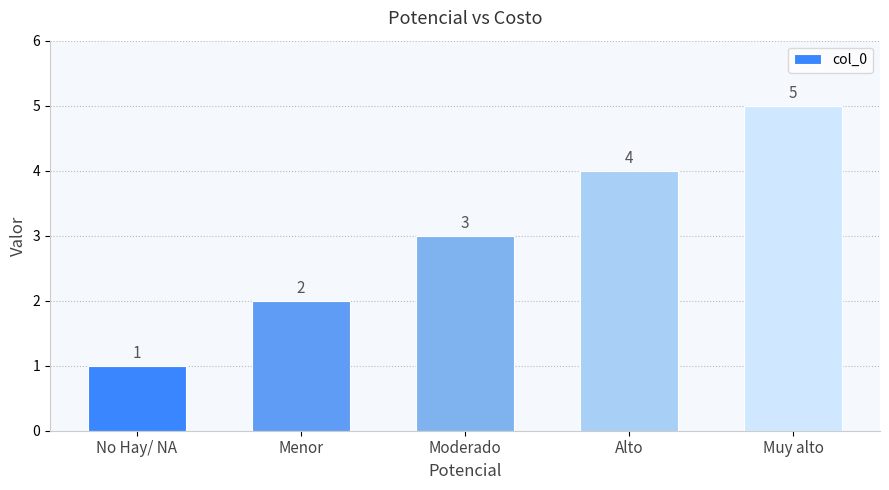

What is the difference between the values at Menor and Moderado?

1